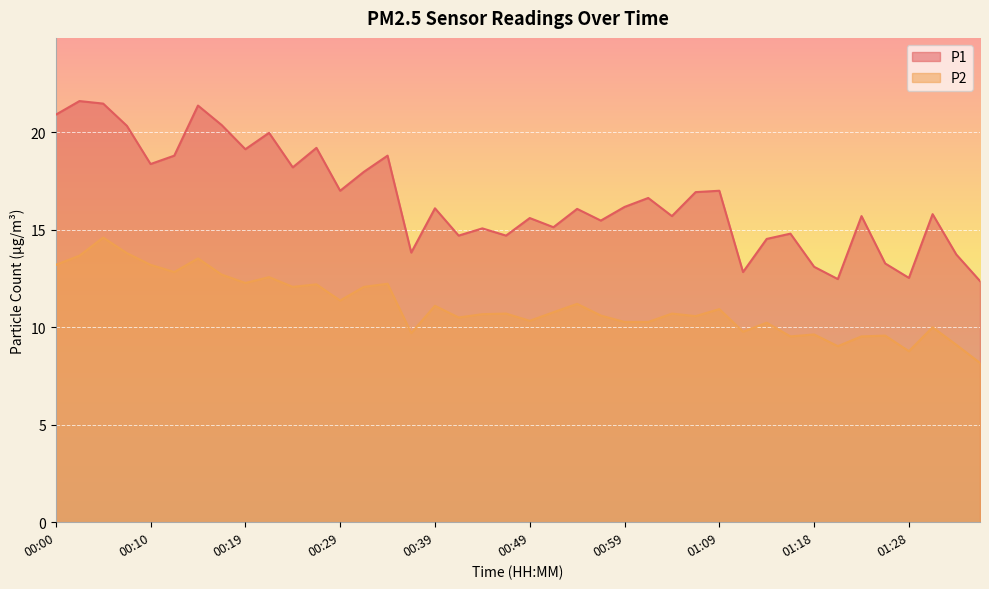

What is the greatest value displayed?

21.6